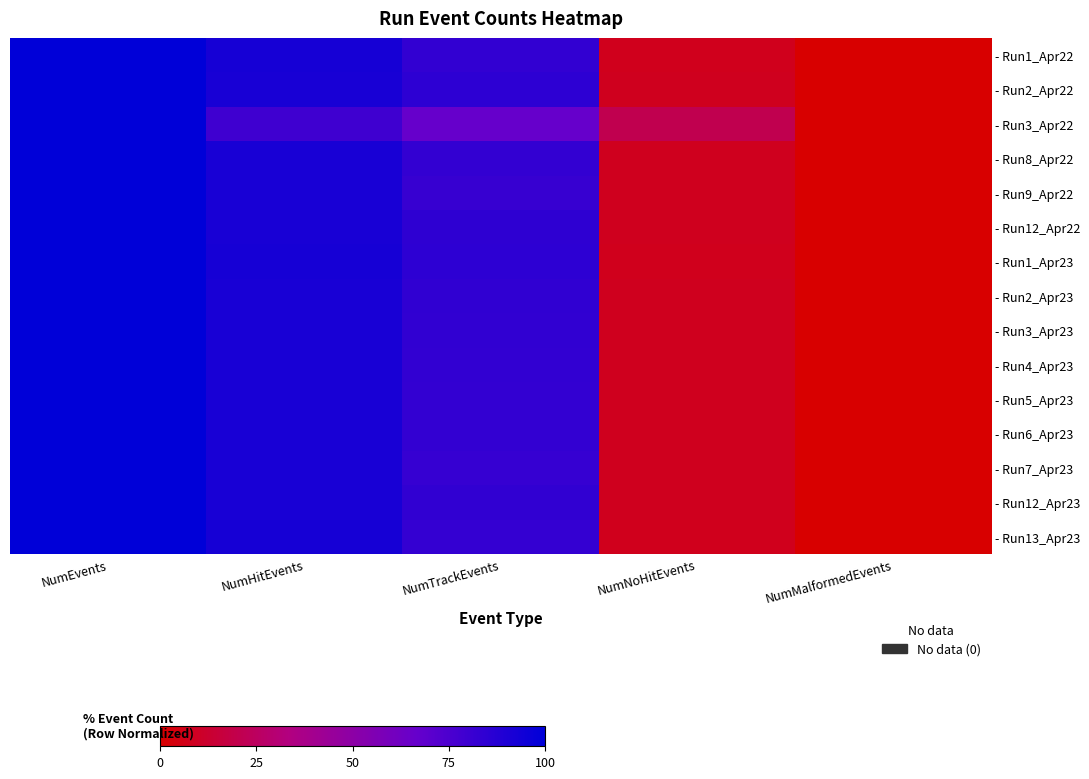

Which category has the lowest value across all series?

NumMalformedEvents